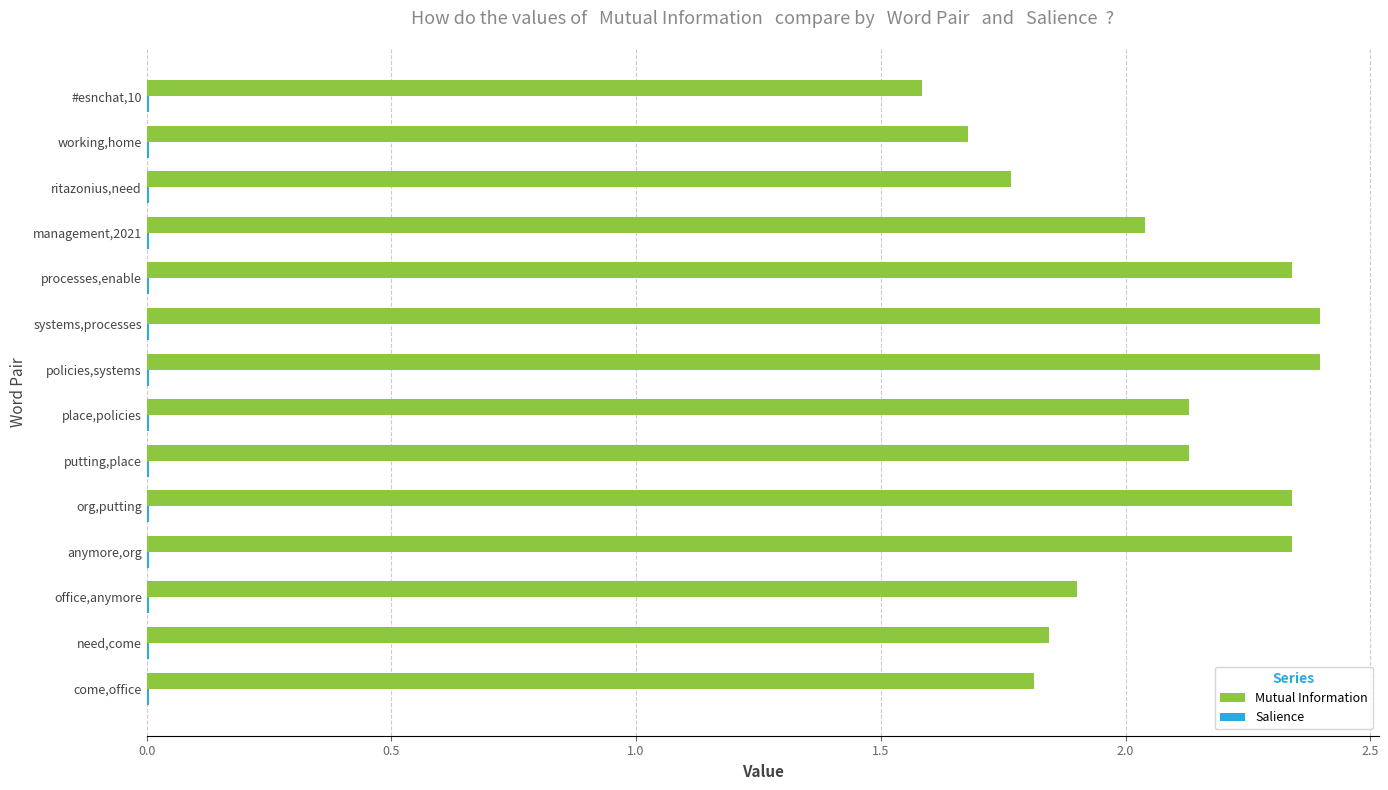

How many values in the Mutual Information series exceed 2?

8